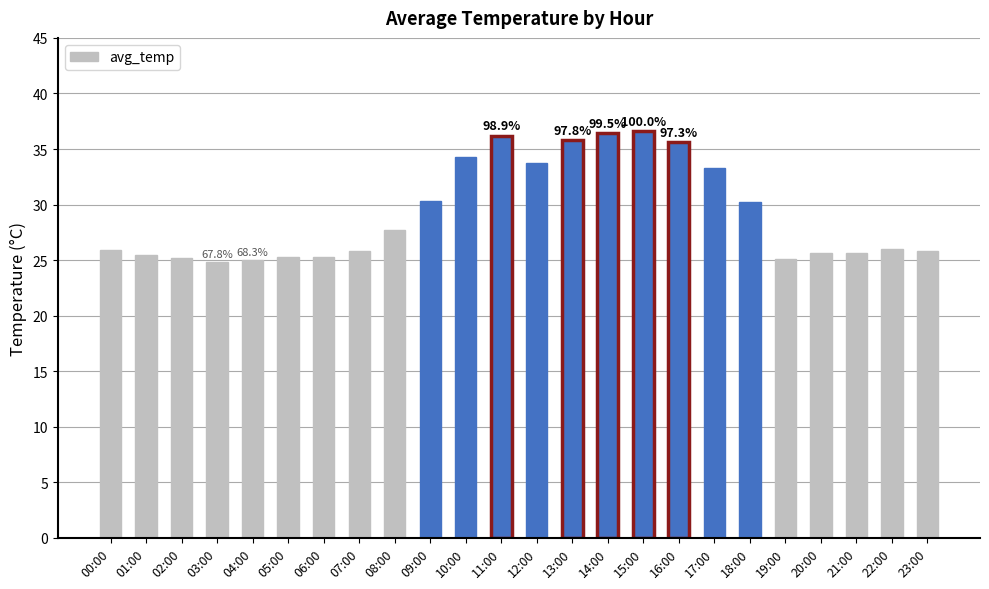

What is the change in value from 16:00 to 19:00?

-10.5